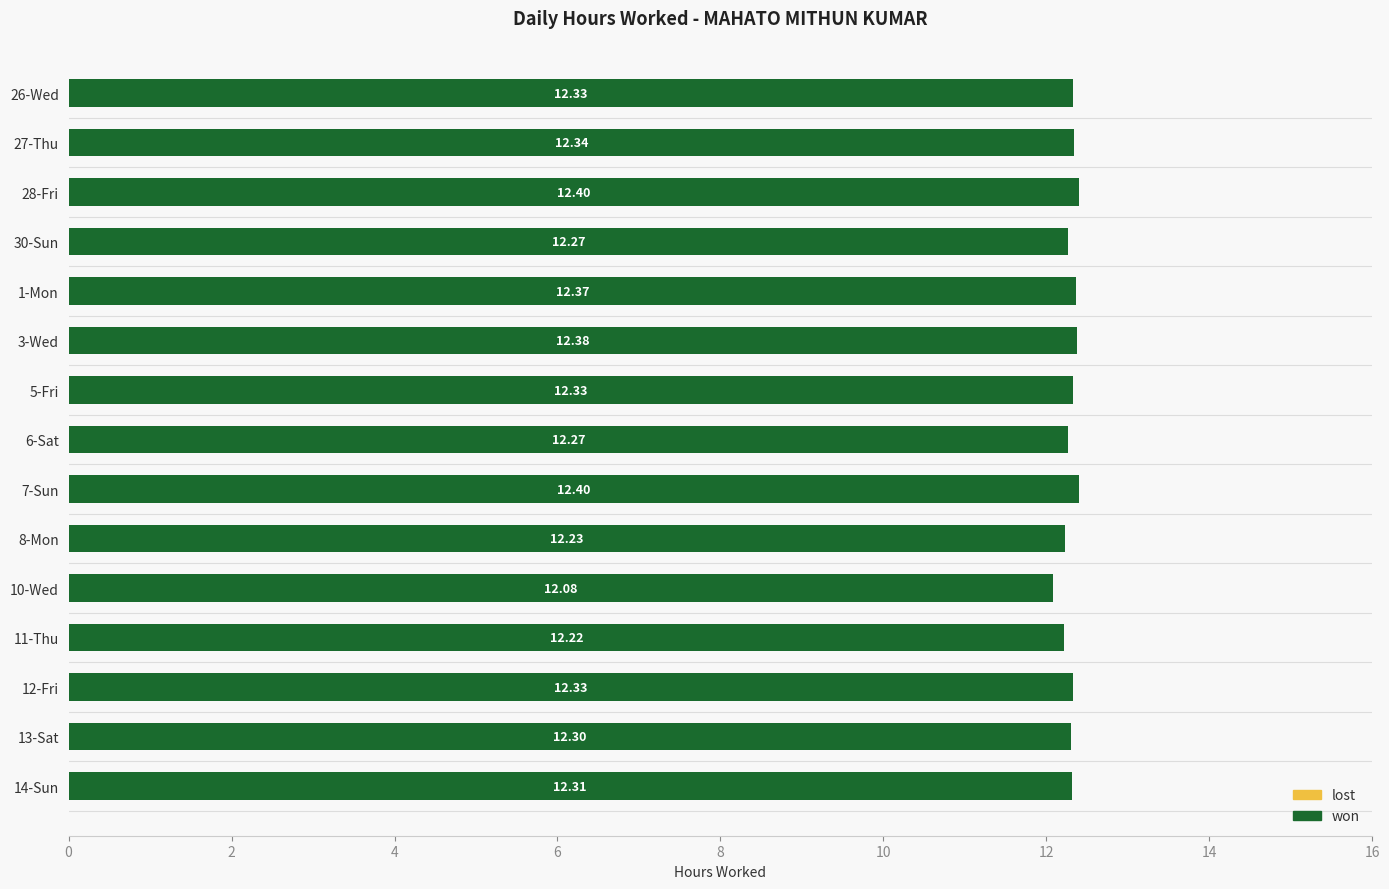

Approximately how many times larger is the value at 3-Wed compared to 14-Sun?

1.0